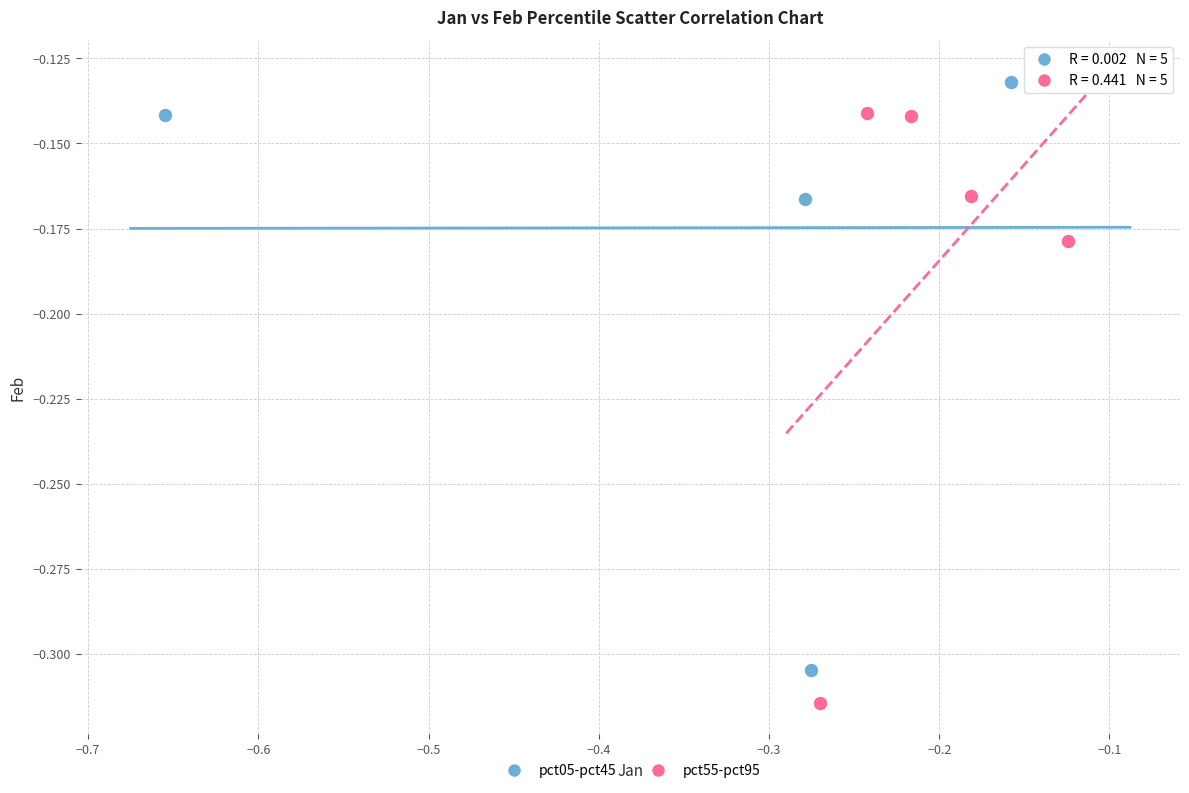

Which series reaches the minimum Y coordinate?

pct55-pct95